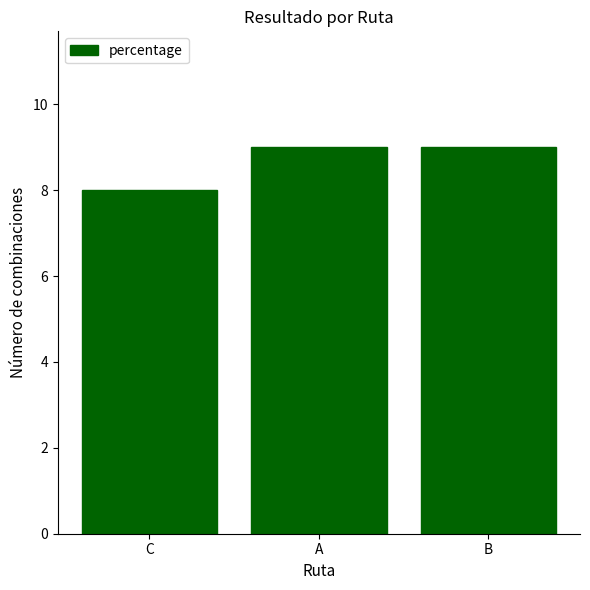

Reading left to right, transcribe all the data shown in this chart.

C=8	A=9	B=9